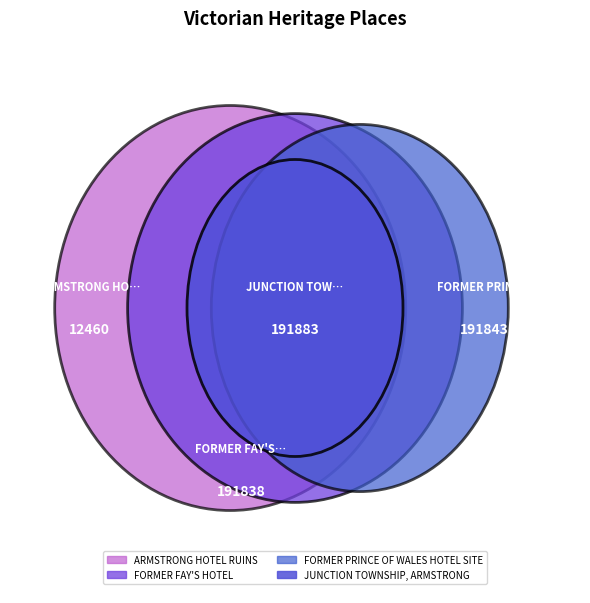

What percentage is the ARMSTRONG HOTEL RUINS slice, to the nearest percent?

2%